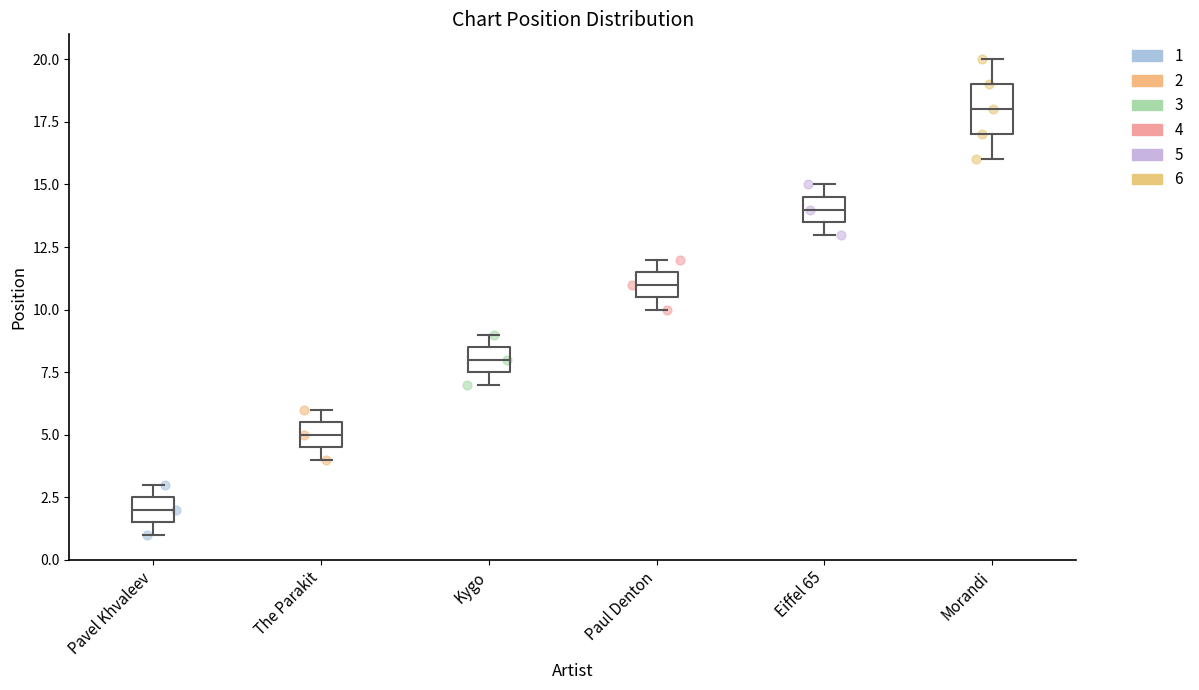

Reading left to right, transcribe this box plot: for each box, give where its median line is, the range the box spans, and where its two whiskers end, as read against the y-axis. The values are not printed on the chart, so give them approximately, as read against the axis.

Pavel Khvaleev: median 2.0, box 1.5 to 2.5, whiskers 1.0 to 3.0
The Parakit: median 5.0, box 4.5 to 5.5, whiskers 4.0 to 6.0
Kygo: median 8.0, box 7.5 to 8.5, whiskers 7.0 to 9.0
Paul Denton: median 11.0, box 10.5 to 11.5, whiskers 10.0 to 12.0
Eiffel 65: median 14.0, box 13.5 to 14.5, whiskers 13.0 to 15.0
Morandi: median 18.0, box 17.0 to 19.0, whiskers 16.0 to 20.0